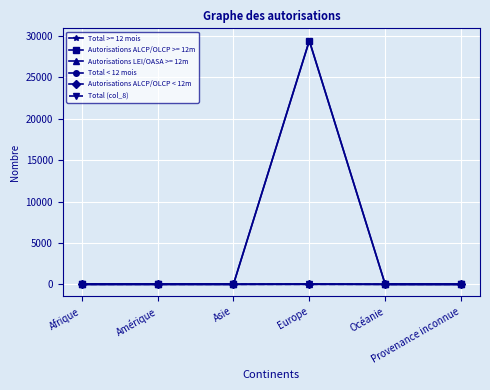

What is the difference between the maximum and minimum values in the Autorisations ALCP/OLCP < 12m series?

7